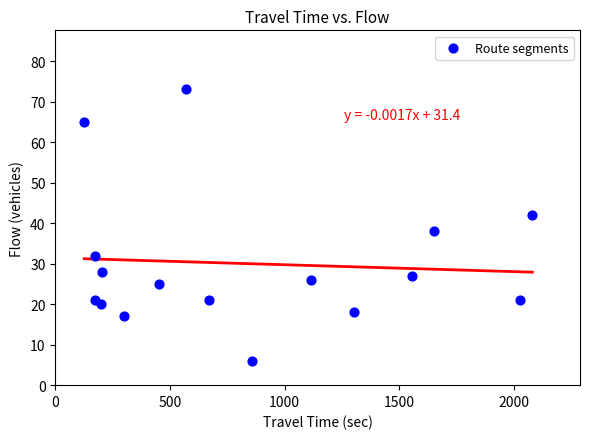

What Y value in the scatter plot is closest to 39?

38